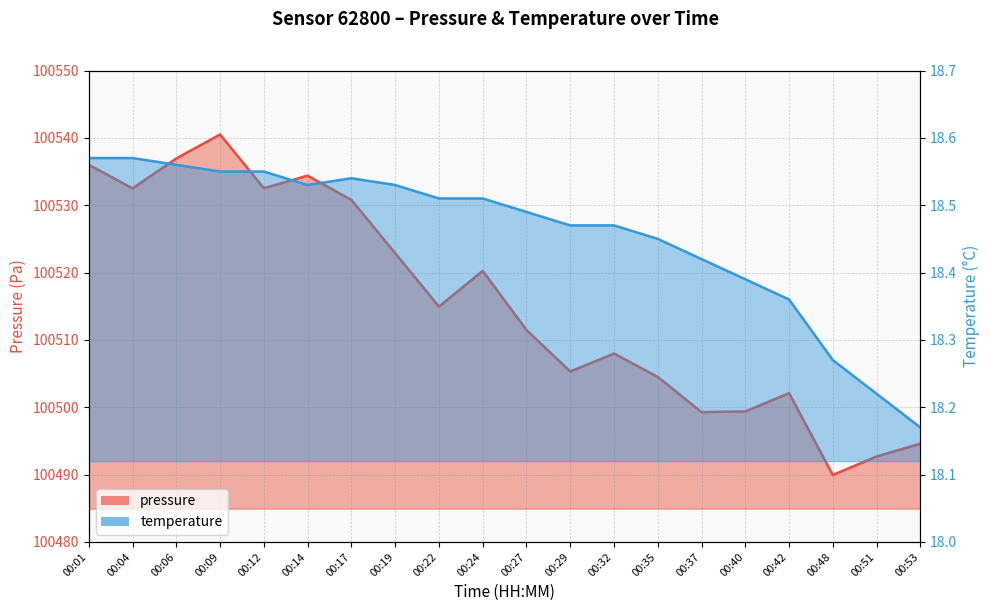

True or false: temperature has more than 1 interior local peaks.

False